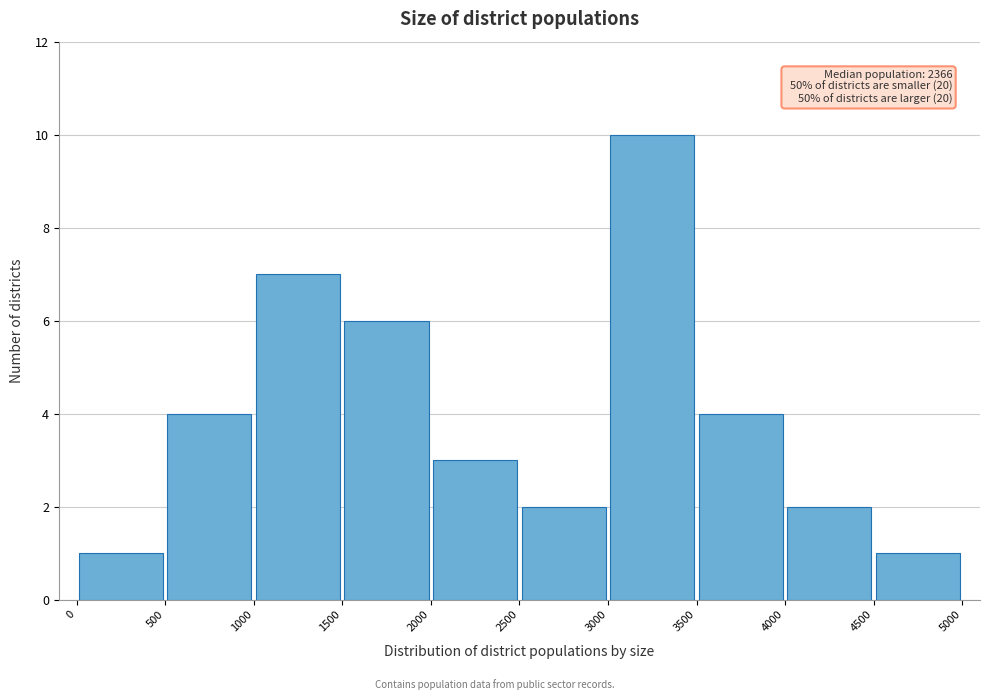

Over which range of the x-axis is the bar tallest?

3000 to 3500